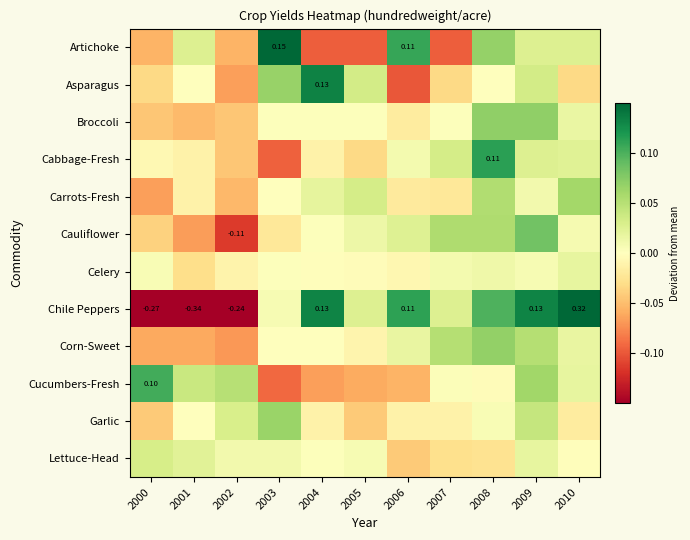

What is the greatest value displayed?

0.3